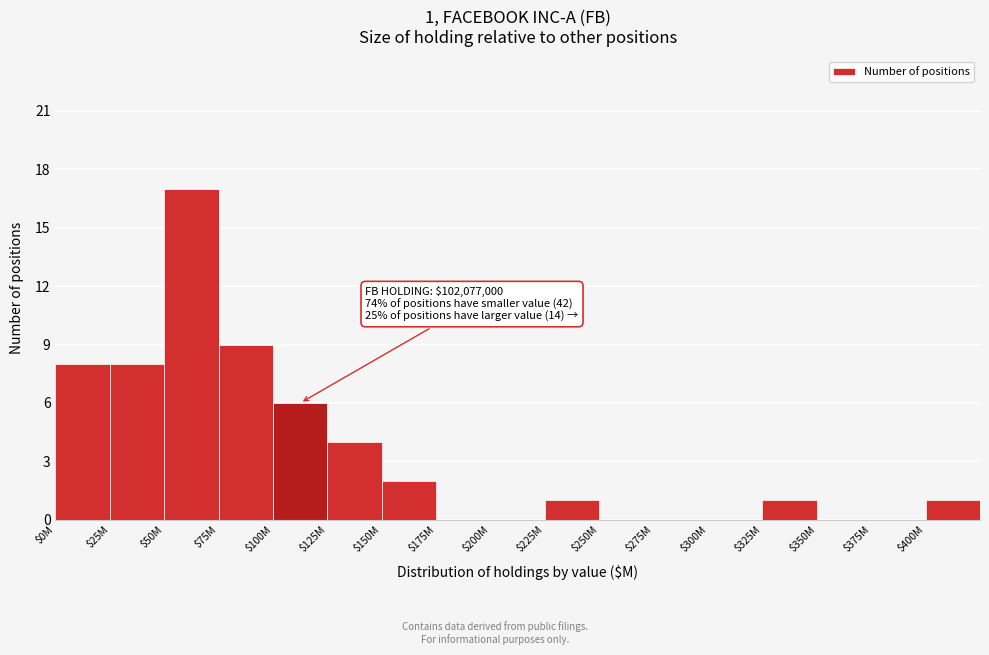

True or false: the data shows 9 at $75M.

True